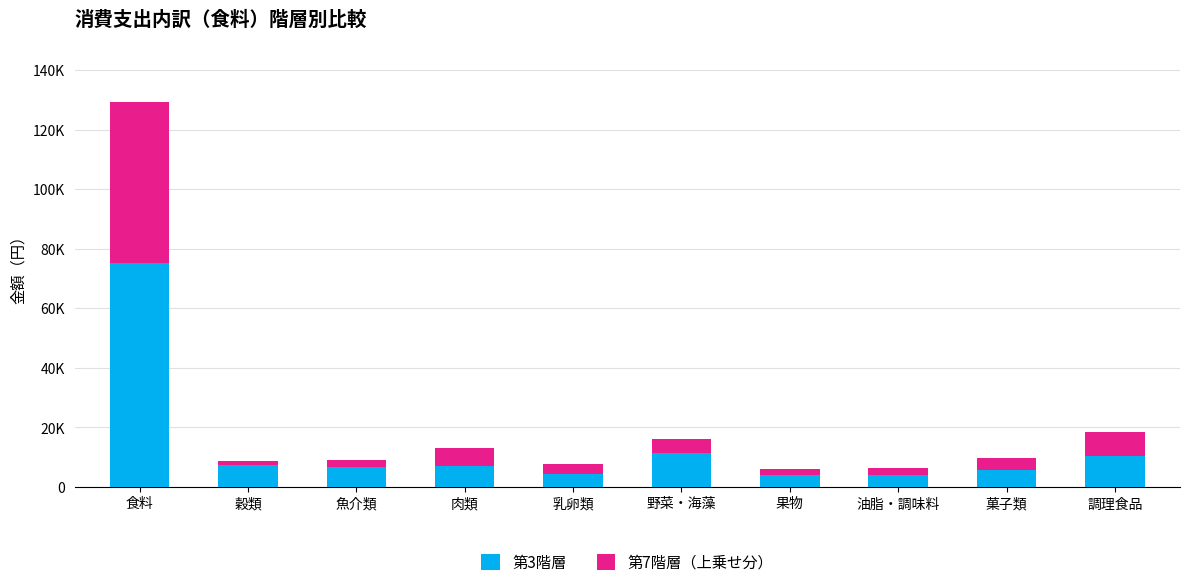

Are the bars horizontal?

No